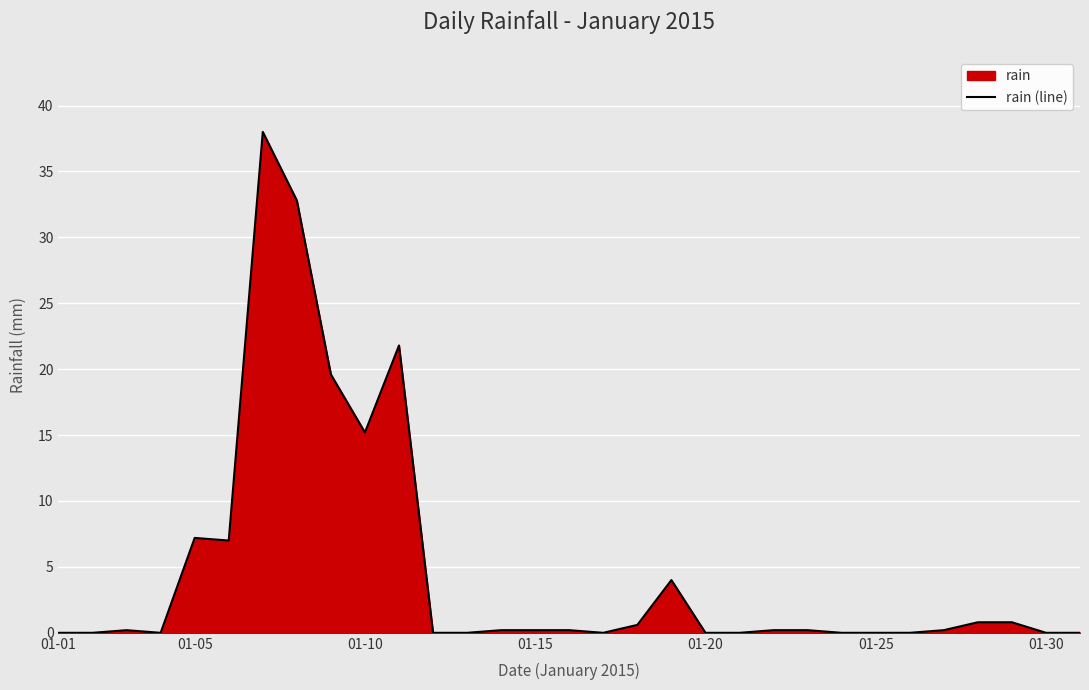

The chart shows a value of 17.9 at 01-01. True or false?

False